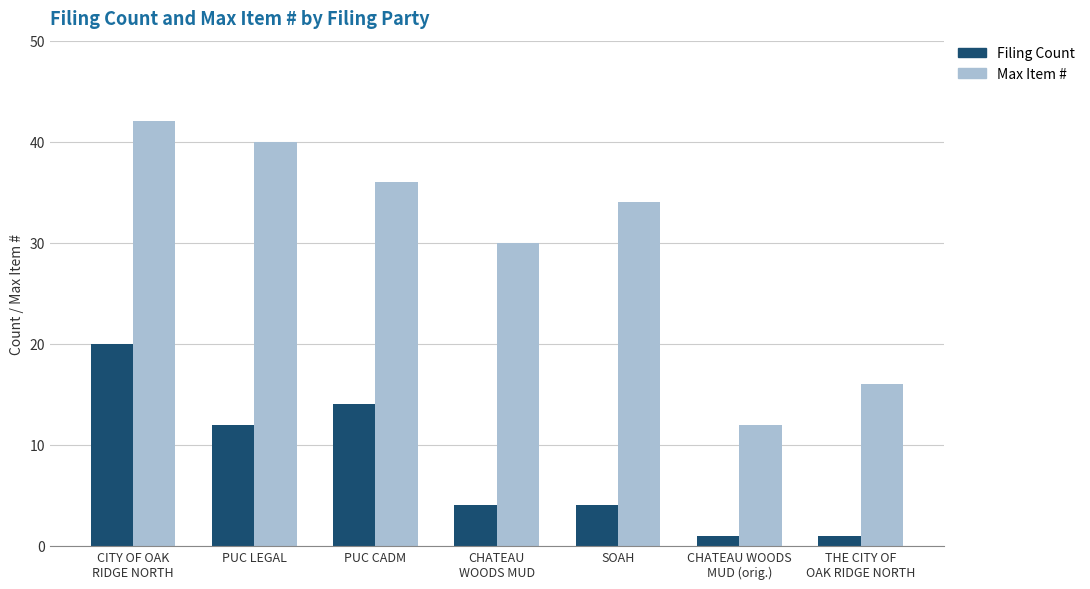

What is the difference between the maximum and minimum values in the Filing Count series?

19